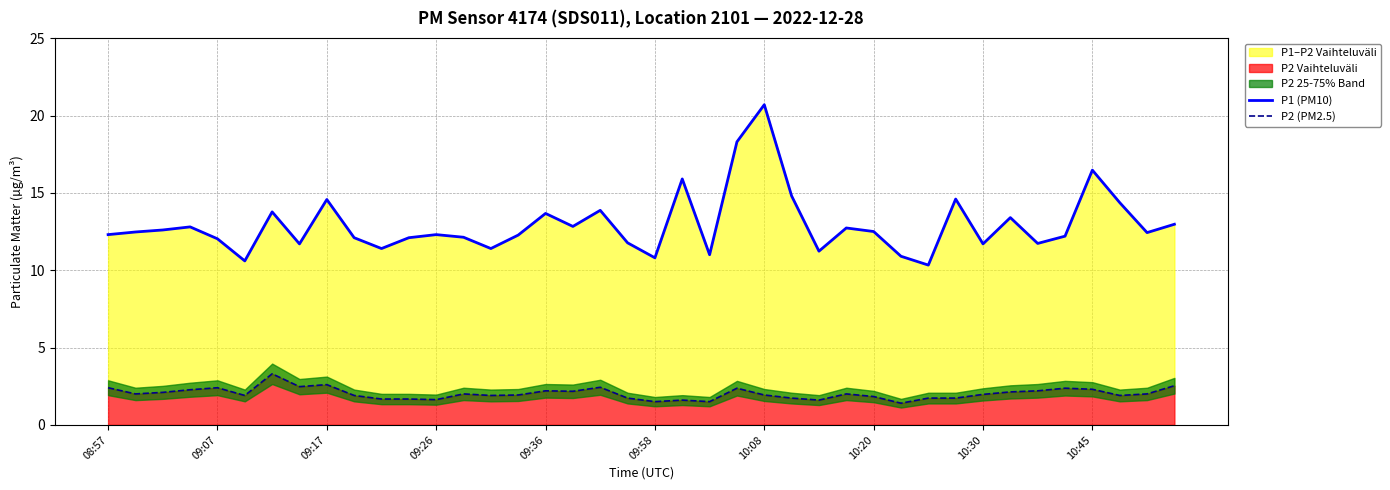

Reading left to right, list all the values displayed in this chart.

P1 (PM10): 12.3	12.5	12.6	12.8	12.0	10.6	13.8	11.7	14.6	12.1	11.4	12.1	12.3	12.1	11.4	12.3	13.7	12.8	13.9	11.8	10.8	15.9	11.0	18.3	20.7	14.8	11.2	12.7	12.5	10.9	10.3	14.6	11.7	13.4	11.7	12.2	16.5	14.4	12.4	13.0
P2 (PM2.5): 2.4	2.0	2.1	2.3	2.4	1.9	3.3	2.5	2.6	1.9	1.7	1.7	1.6	2.0	1.9	1.9	2.2	2.2	2.4	1.7	1.5	1.6	1.5	2.4	1.9	1.7	1.6	2.0	1.8	1.4	1.7	1.7	2.0	2.1	2.2	2.4	2.3	1.9	2.0	2.5